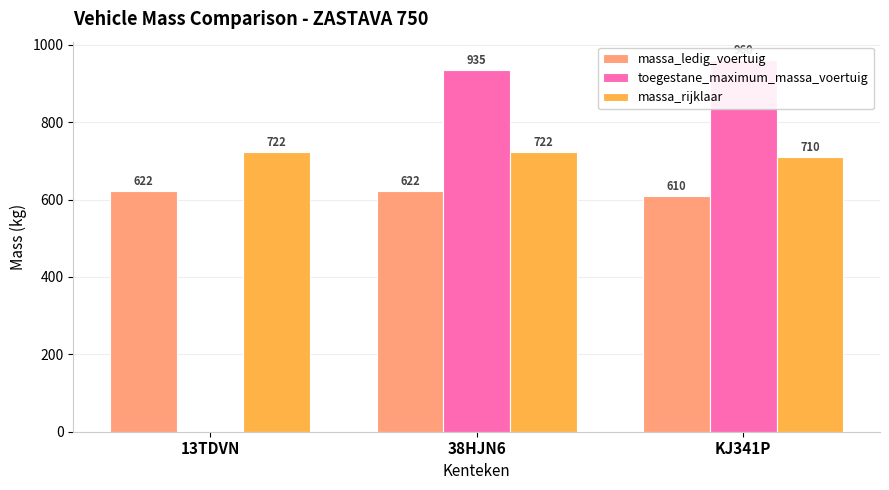

Rank the categories by toegestane_maximum_massa_voertuig value from highest to lowest.

KJ341P, 38HJN6, 13TDVN